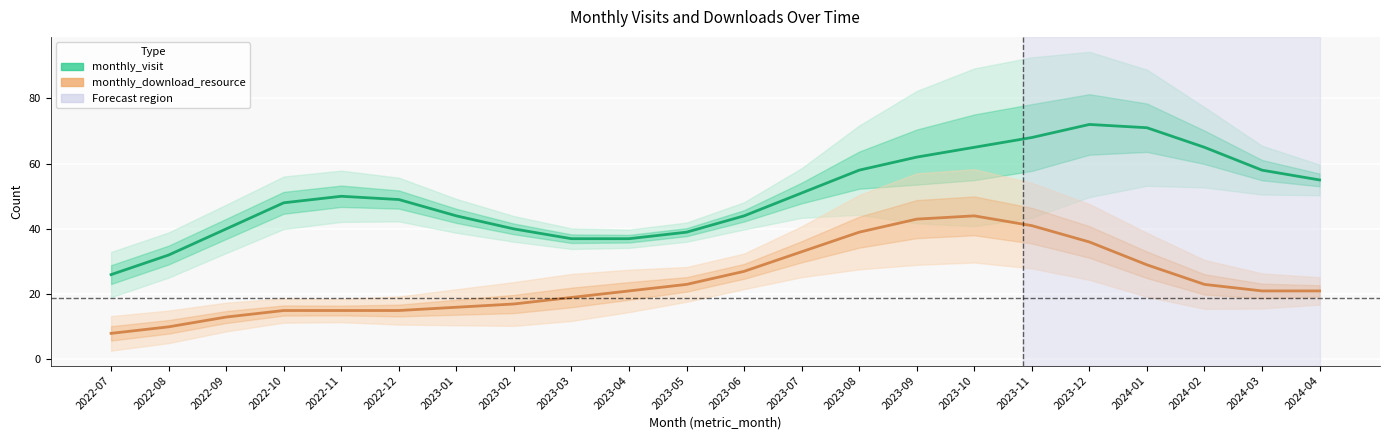

What is the difference between the highest and lowest values at 2023-12?

36